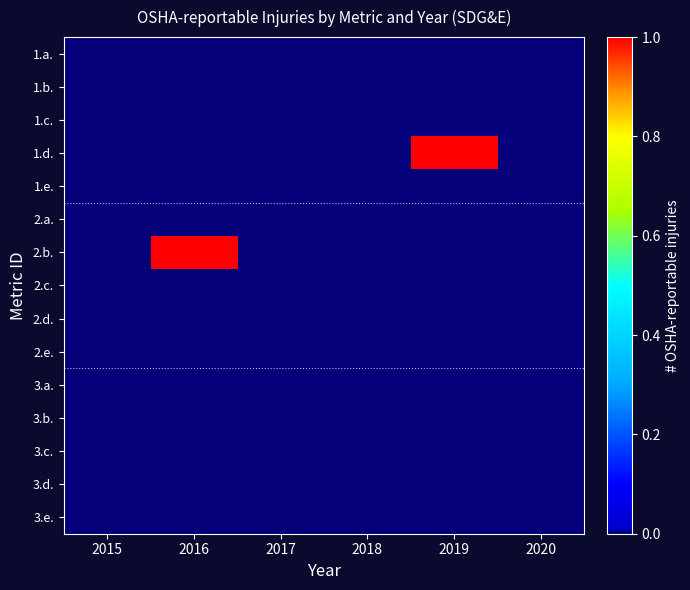

Which series has the widest spread of values?

1.d.